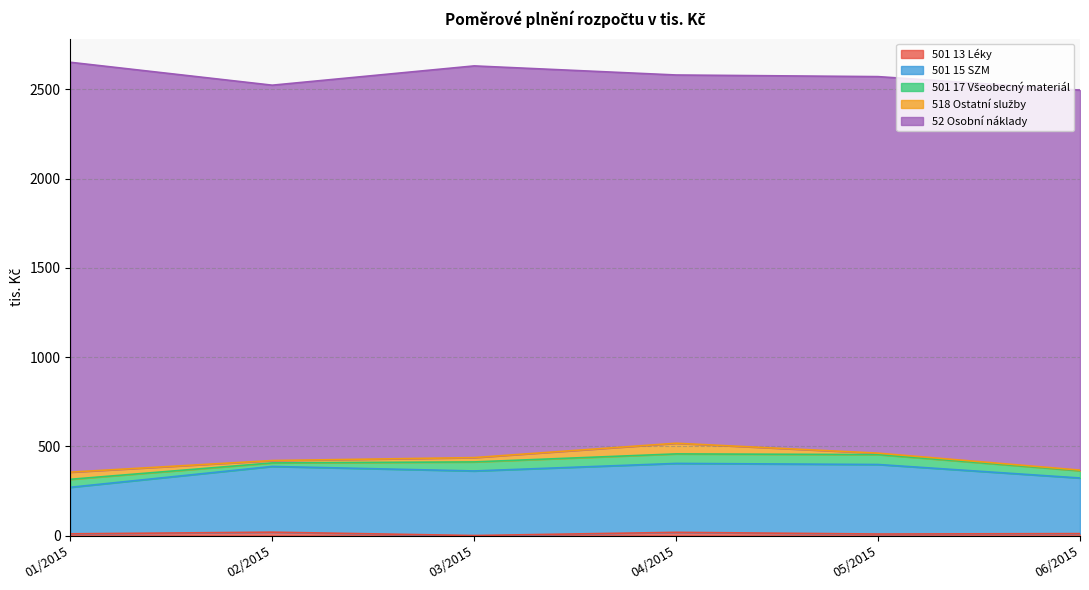

How many lines are shown in the chart?

5